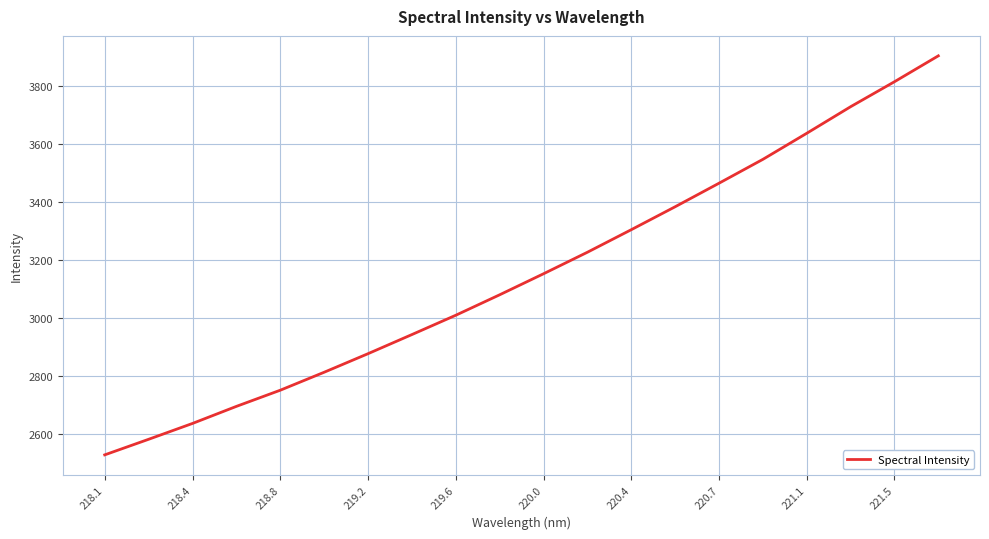

Does the chart have visible grid lines?

Yes